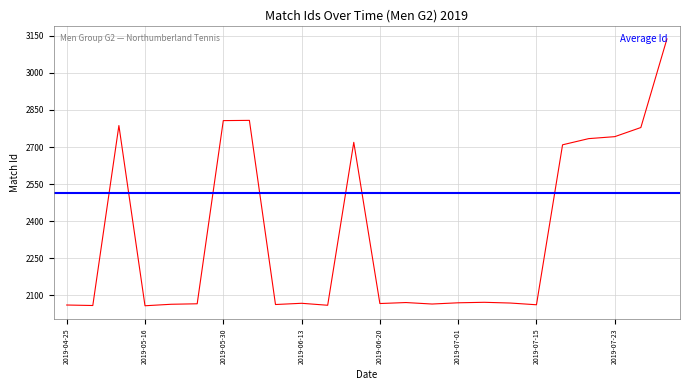

Reading left to right, extract all data points from this chart.

2060	2058	2787	2057	2063	2065	2807	2808	2062	2067	2059	2719	2066	2070	2064	2069	2071	2068	2061	2709	2734	2742	2779	3138